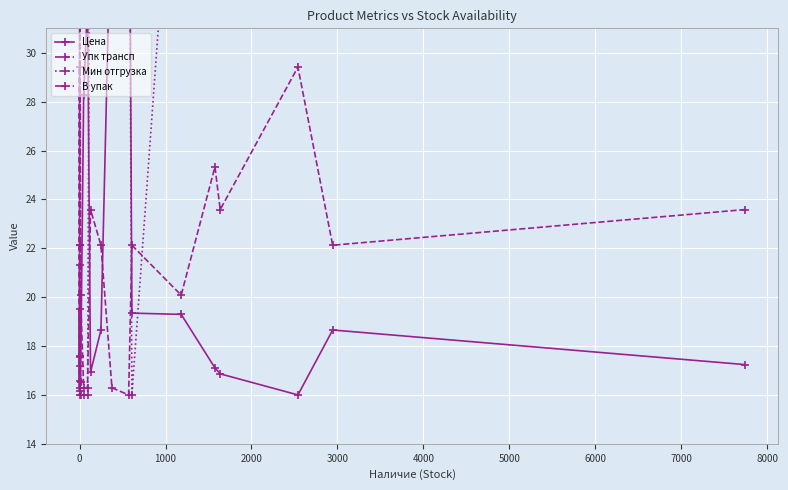

What are all the series names shown in the legend?

Цена, Упк трансп, Мин отгрузка, В упак